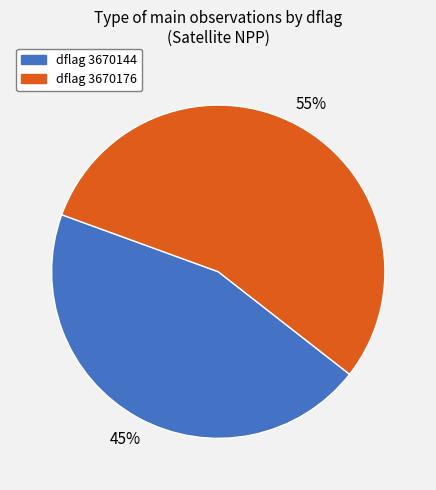

To the nearest percent, what is the difference between the largest and smallest slice percentages?

10%